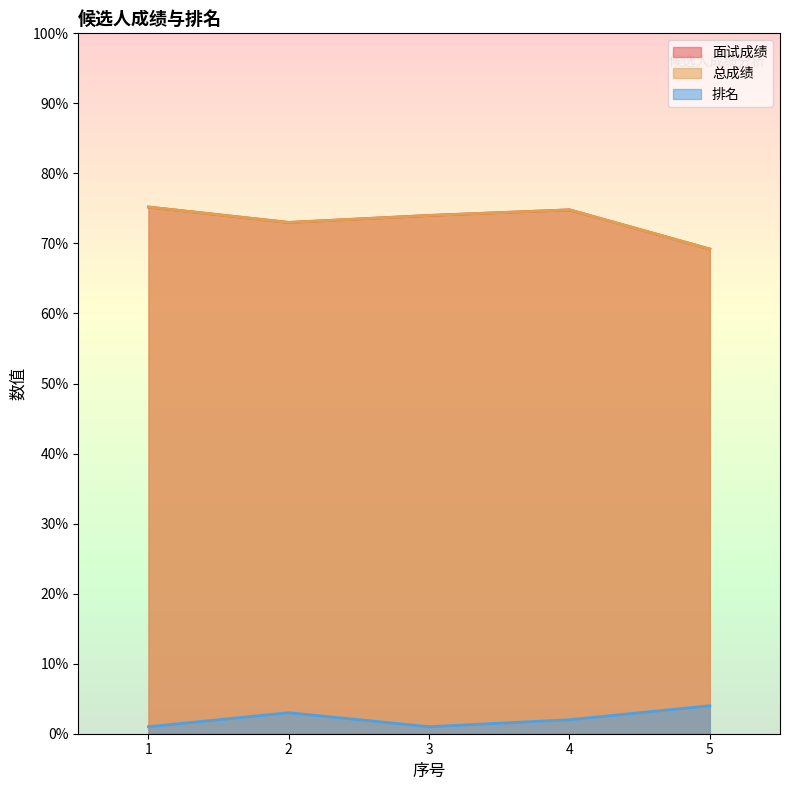

How many lines are shown in the chart?

3